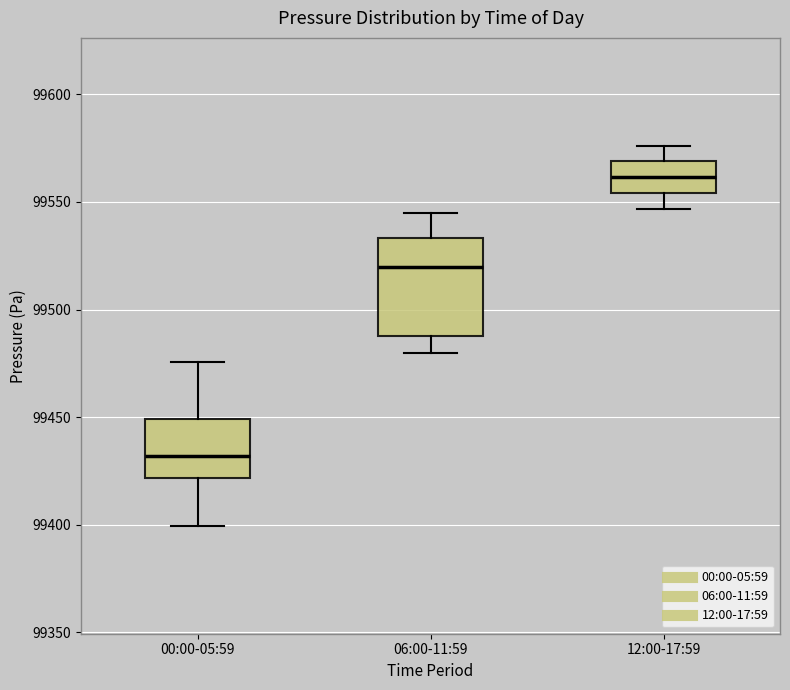

Reading left to right, transcribe this box plot: for each box, give where its median line is, the range the box spans, and where its two whiskers end, as read against the y-axis. The values are not printed on the chart, so give them approximately, as read against the axis.

00:00-05:59: median 99430, box 99420 to 99450, whiskers 99400 to 99475
06:00-11:59: median 99520, box 99490 to 99535, whiskers 99480 to 99545
12:00-17:59: median 99560, box 99555 to 99570, whiskers 99545 to 99575